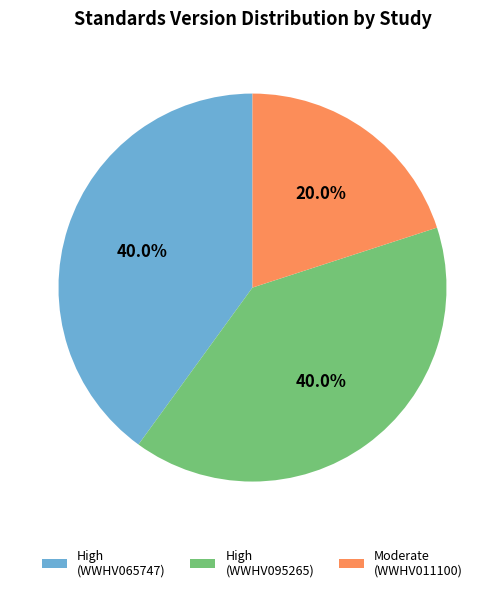

Which category has the smallest portion of the pie?

Moderate (WWHV011100)